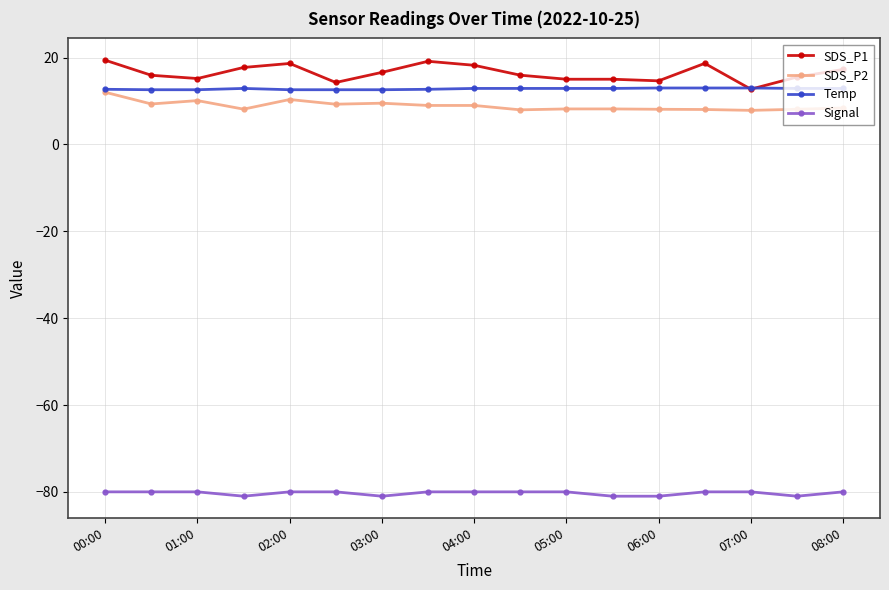

What is the value of the SDS_P2 point at the 17th from the left?

8.4